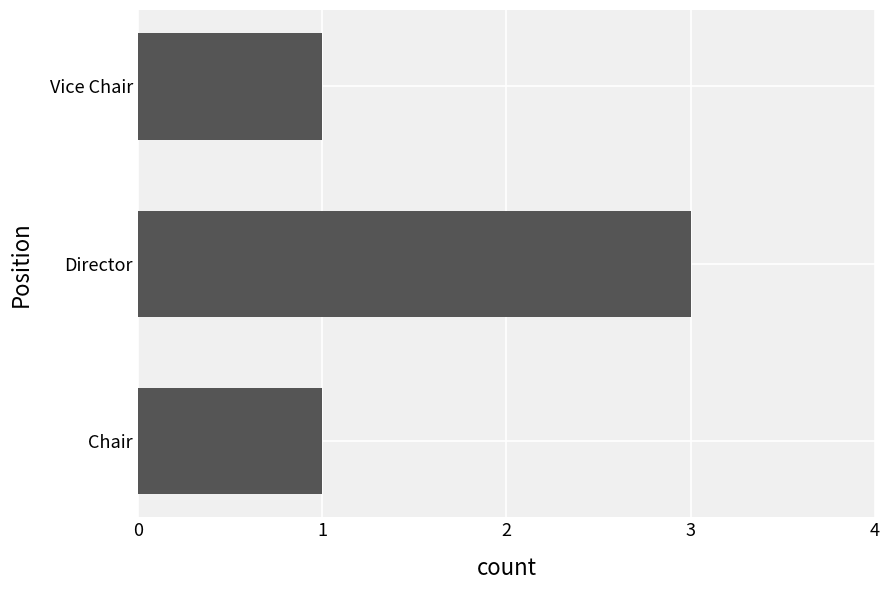

Reading bottom to top, list all the values displayed in this chart.

1	3	1